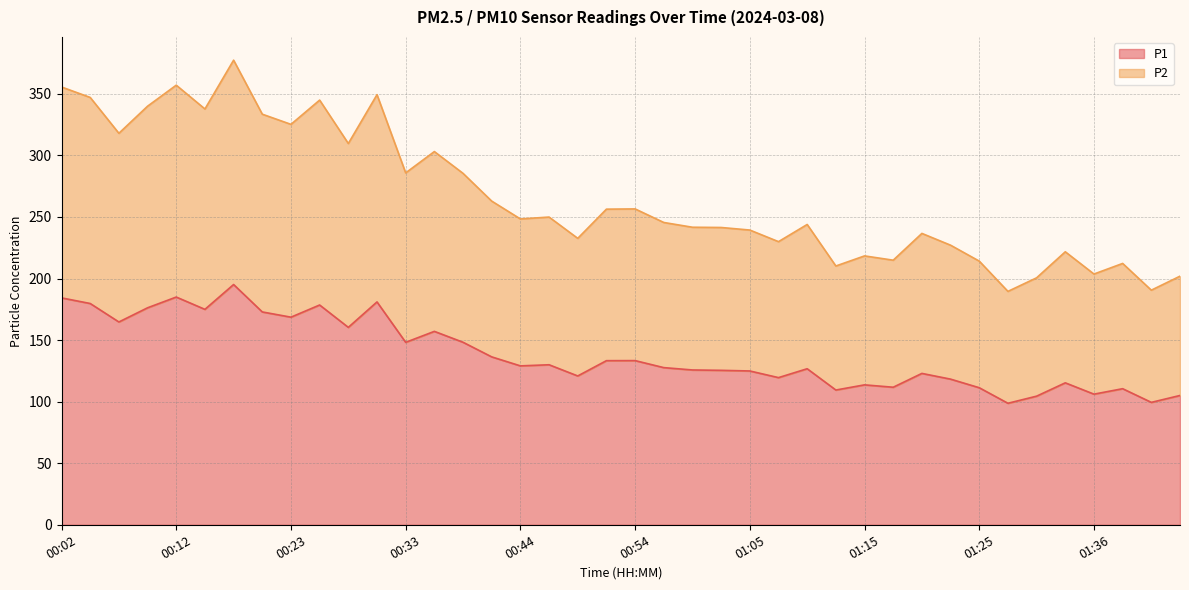

What are all the series names shown in the legend?

P1, P2